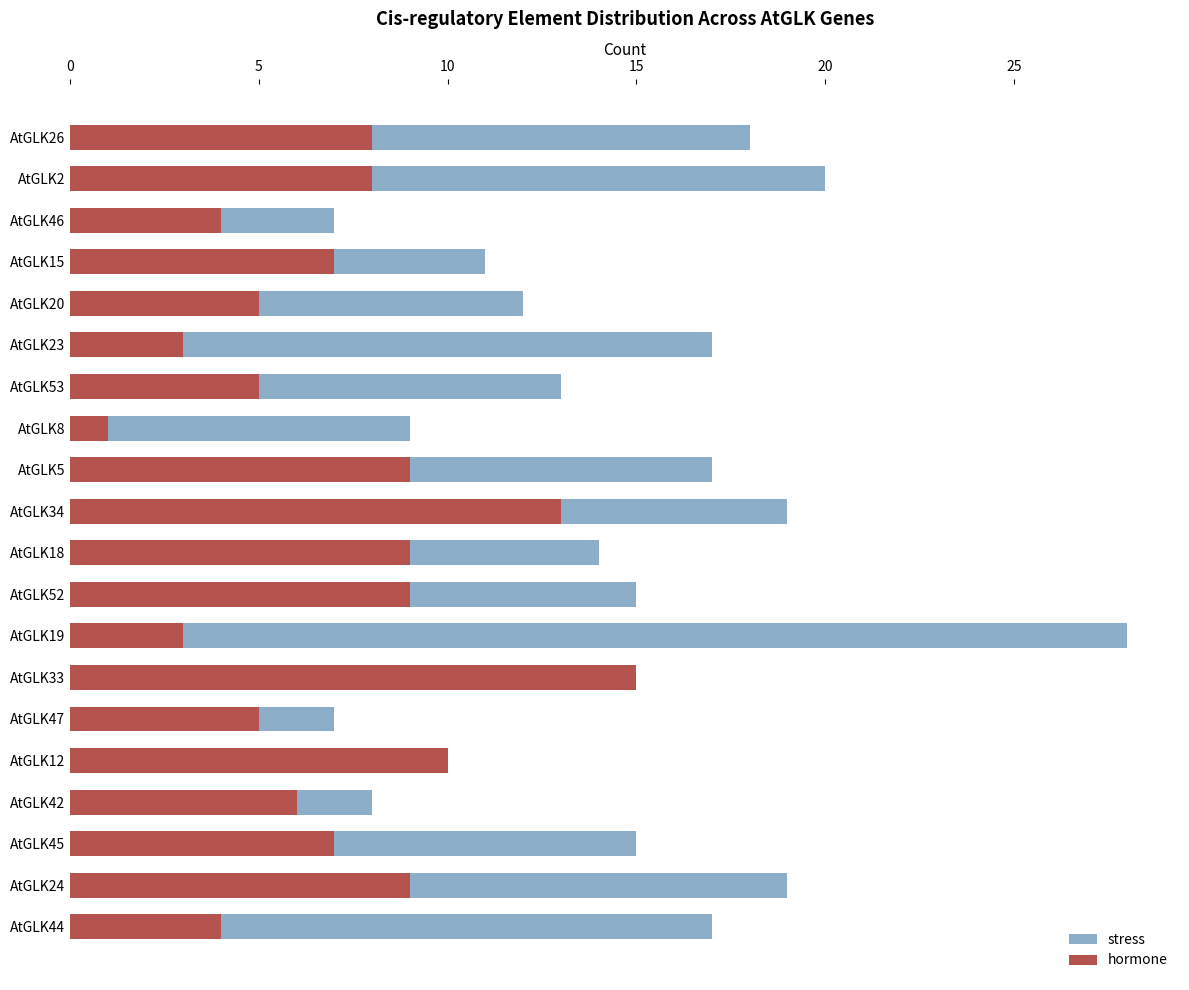

Does the chart contain any negative values?

No